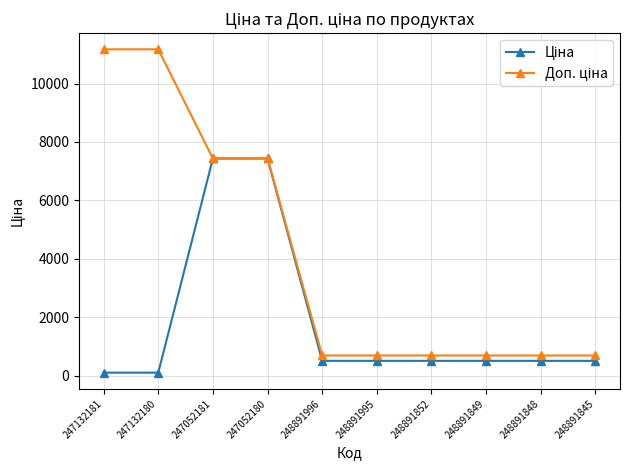

What is the spread (max minus min) of values at 248891852?

183.2